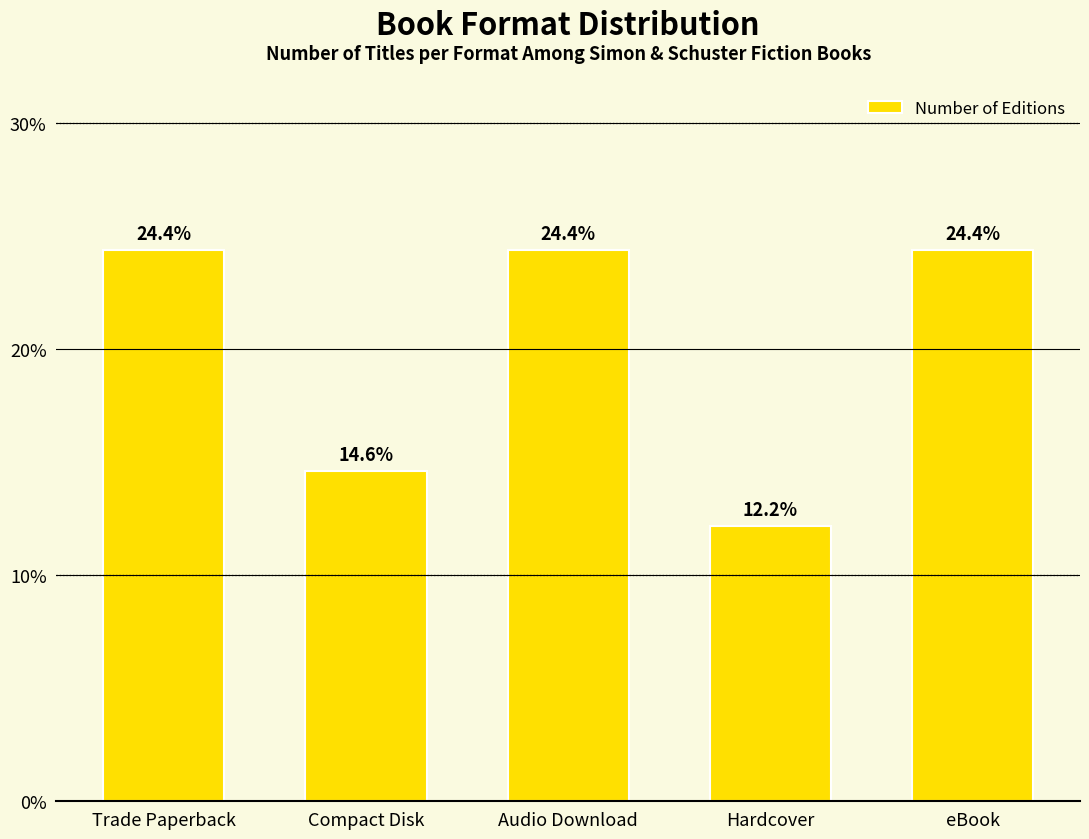

What value does the data have at Compact Disk?

14.6